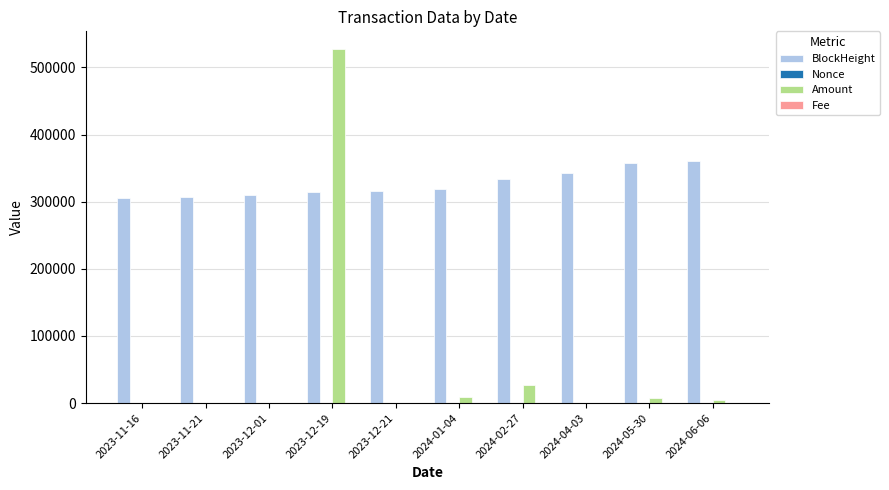

What is the greatest value displayed?

527480.1